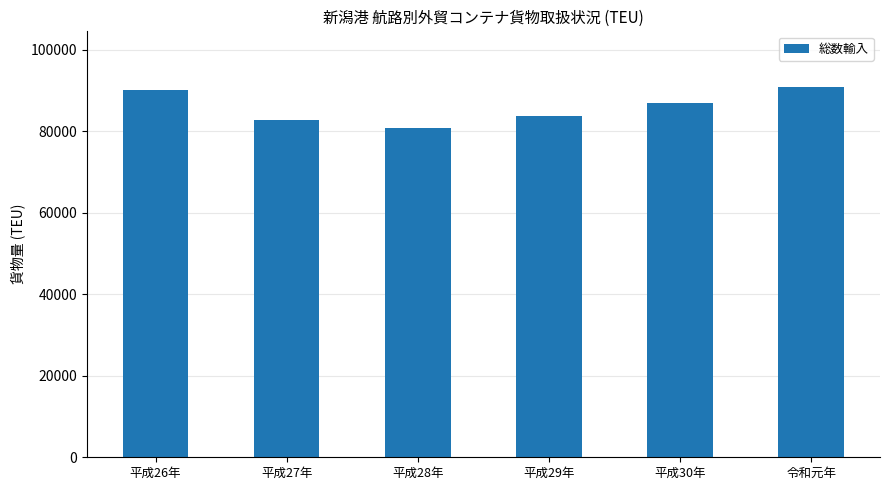

Reading left to right, list all the values displayed in this chart.

90146	82610	80805	83582	86975	90832